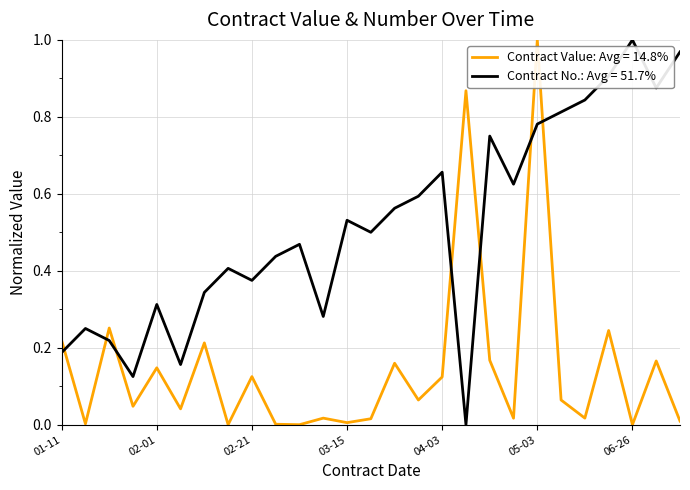

Does the chart display data point markers on the line(s)?

No